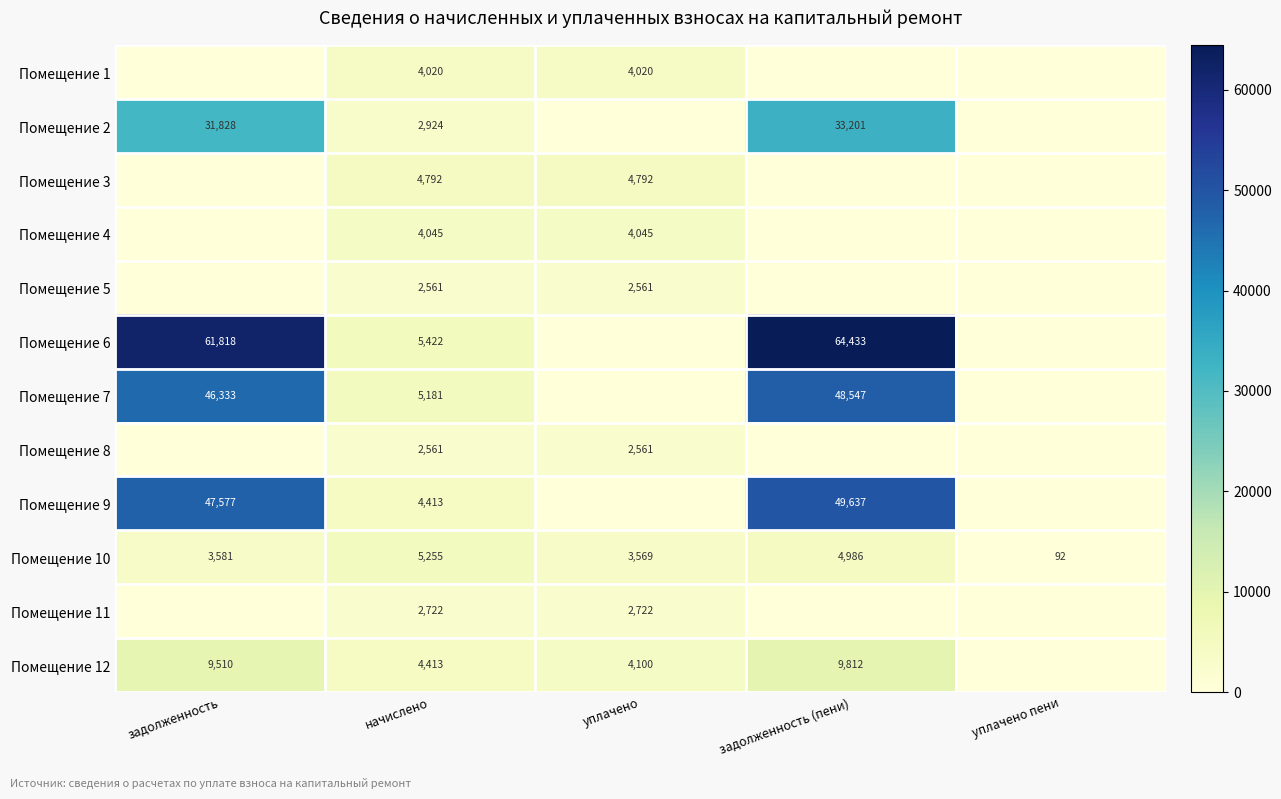

What is the spread (max minus min) of values at начислено?

2861